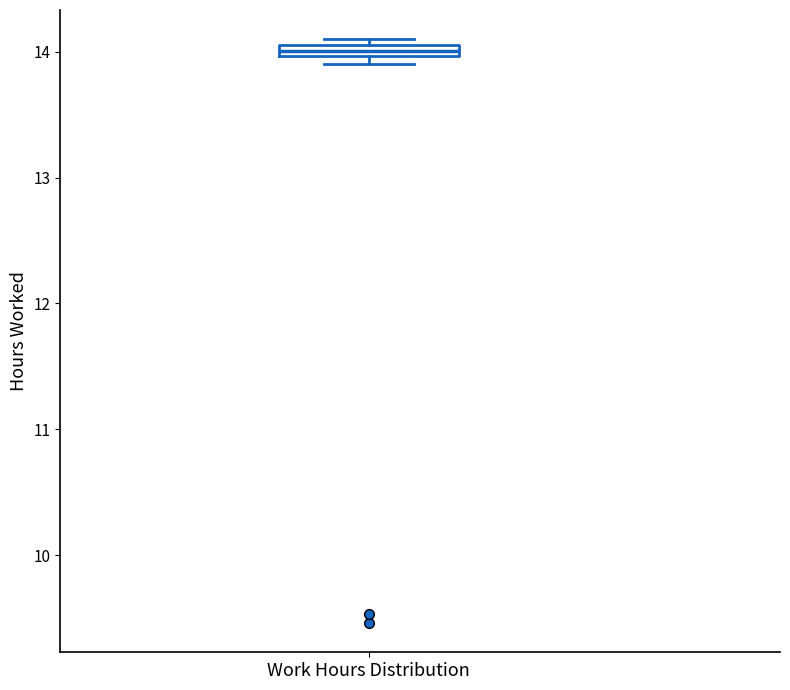

Where is the lower edge of the box for Work Hours Distribution on the y-axis? The values are not printed on the chart, so give them approximately, as read against the axis.

14.0